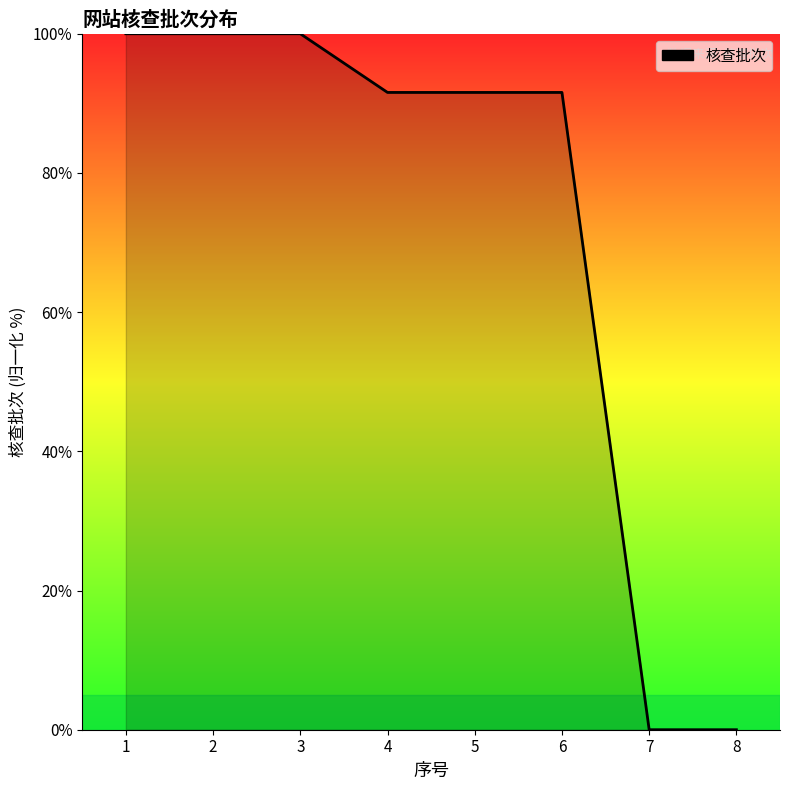

The value at 7 is 59.0. True or false?

False